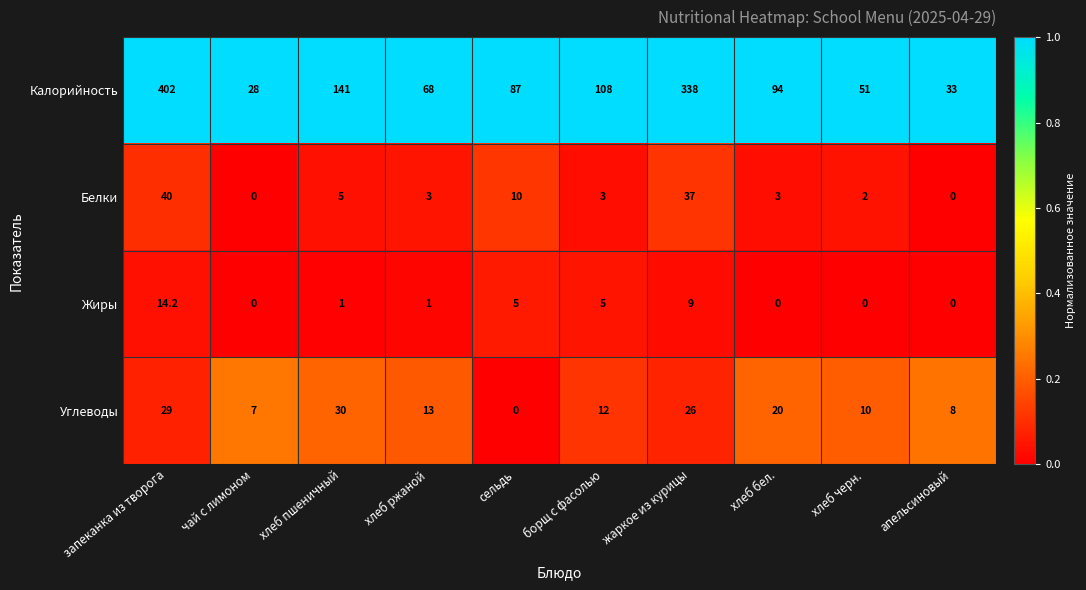

What is the total value across all series at апельсиновый?

41.0